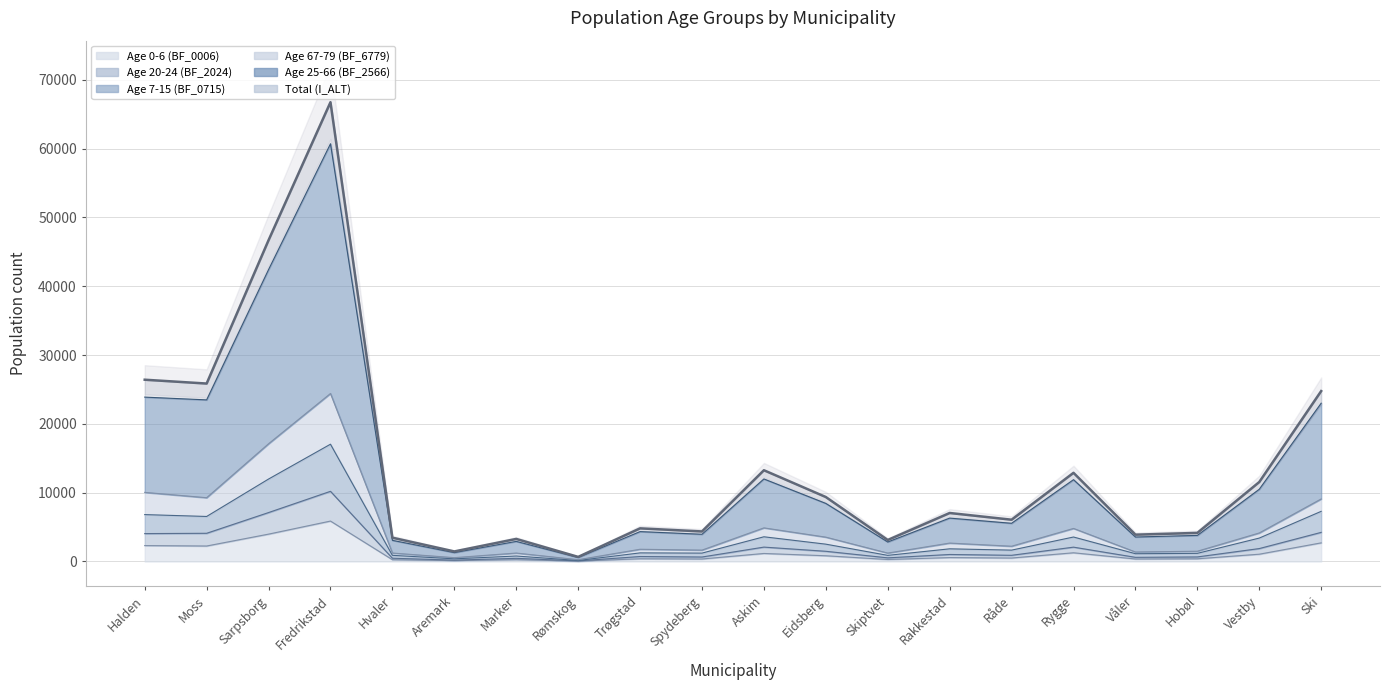

In BF_0006, how many points are lower than both neighbors (excluding endpoints)?

7